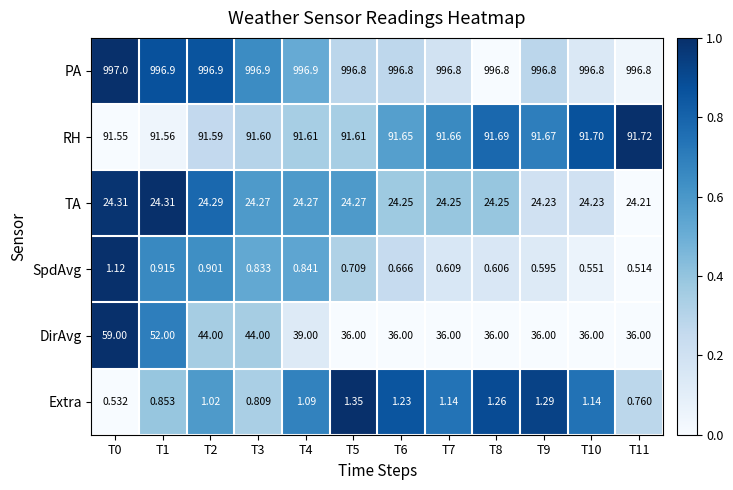

How many distinct data groups are displayed?

6